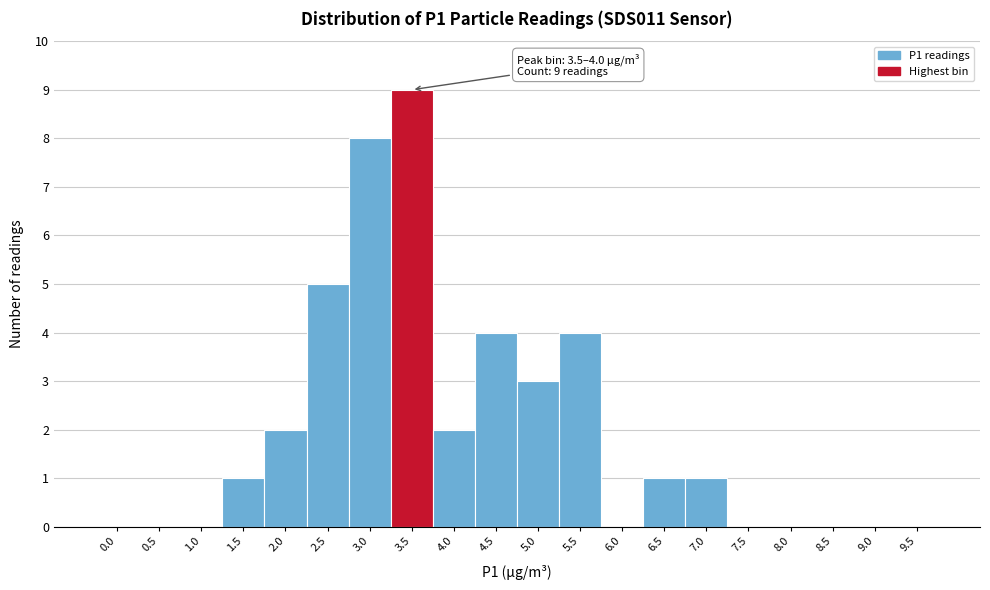

Which label corresponds to the largest value in the chart?

3.5